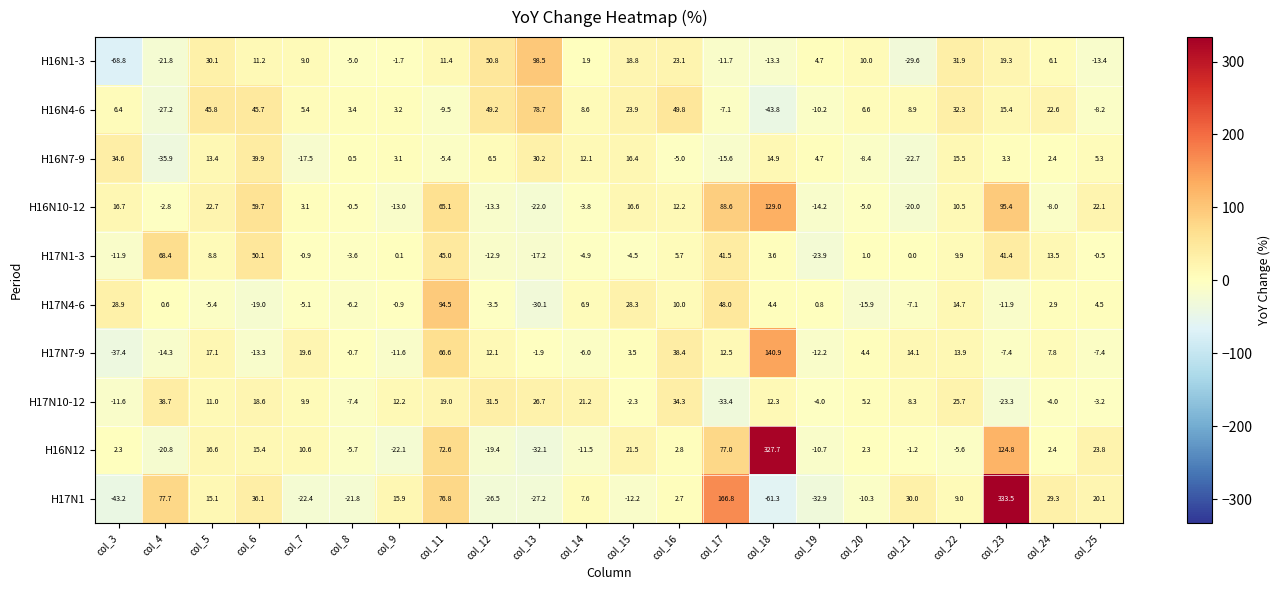

How many values in the H16N7-9 series exceed 4?

11